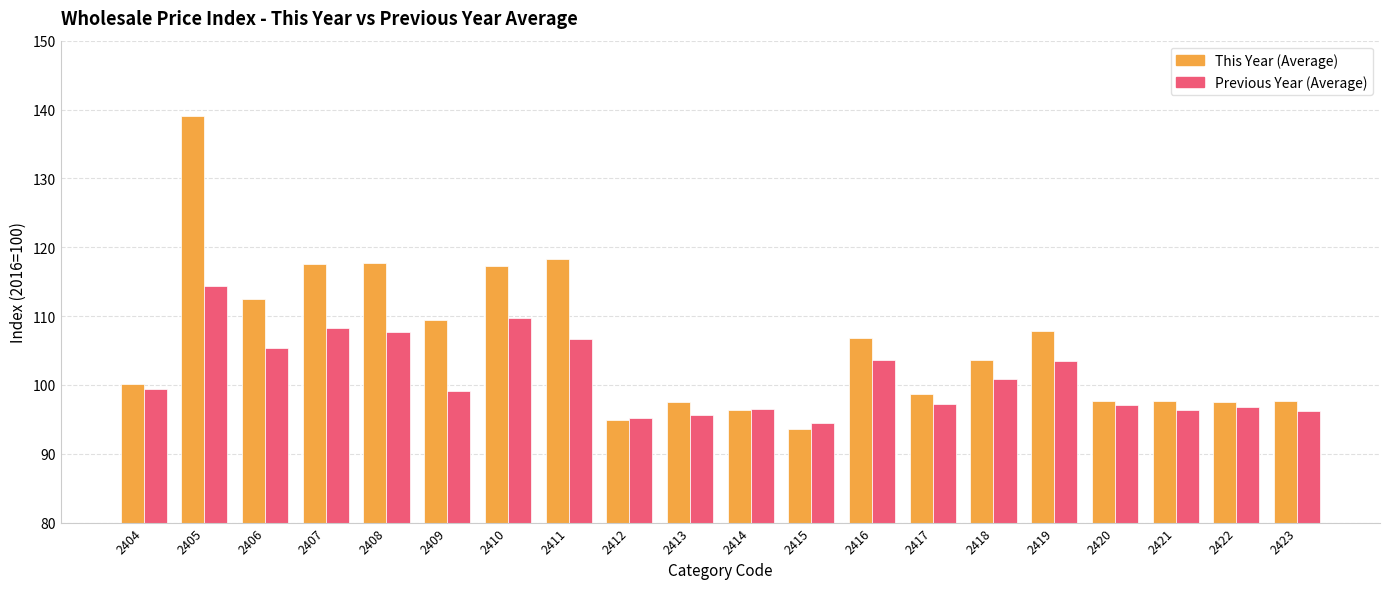

What is the minimum value for This Year (Average)?

93.6